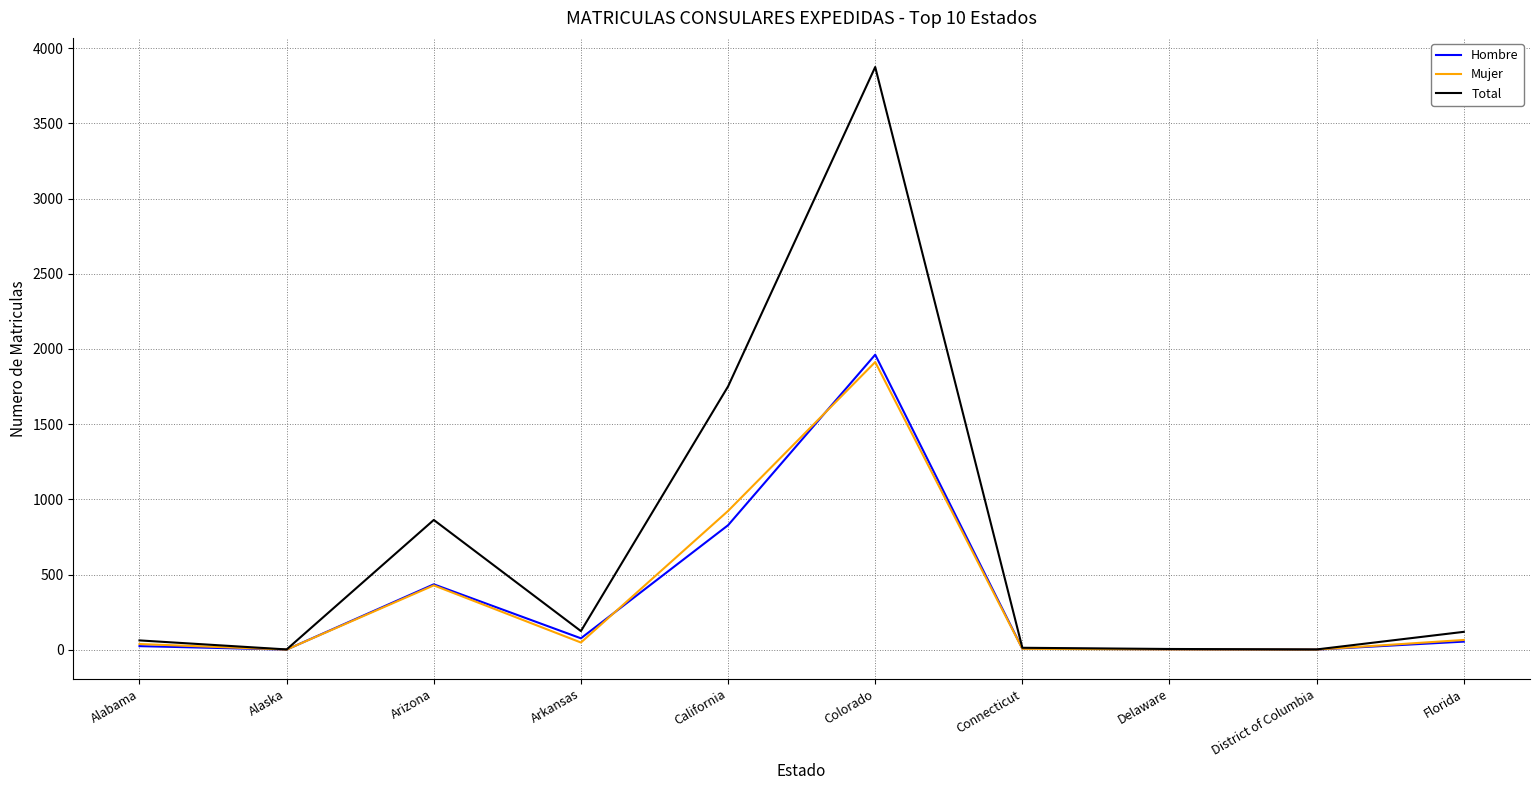

Which series has the largest total across all categories?

Total